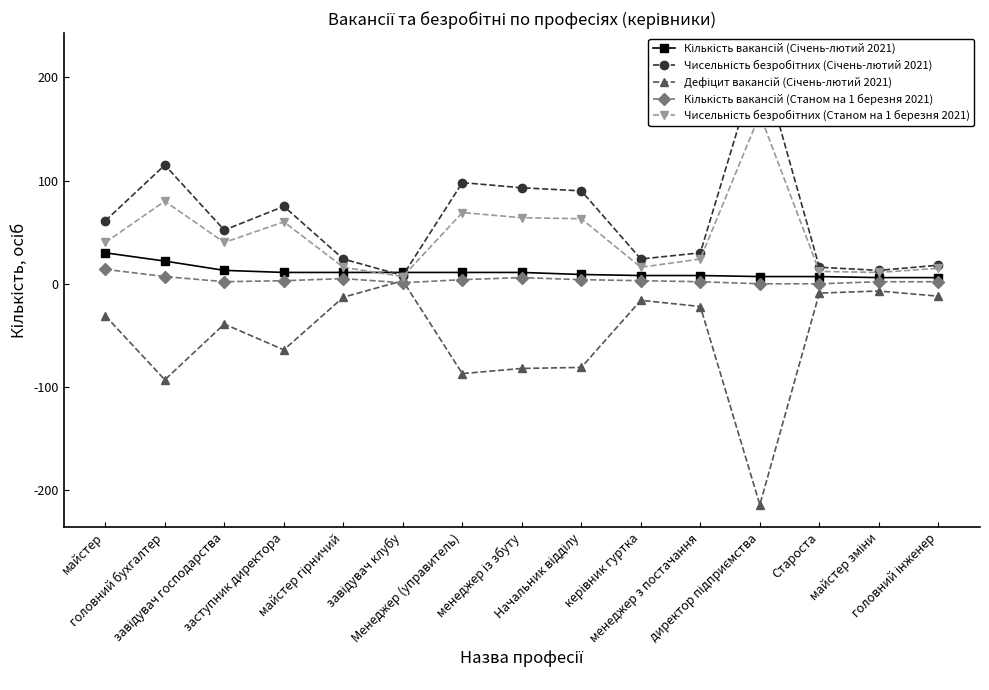

The value of Дефіцит вакансій (Січень-лютий 2021) at Староста is -9. True or false?

True